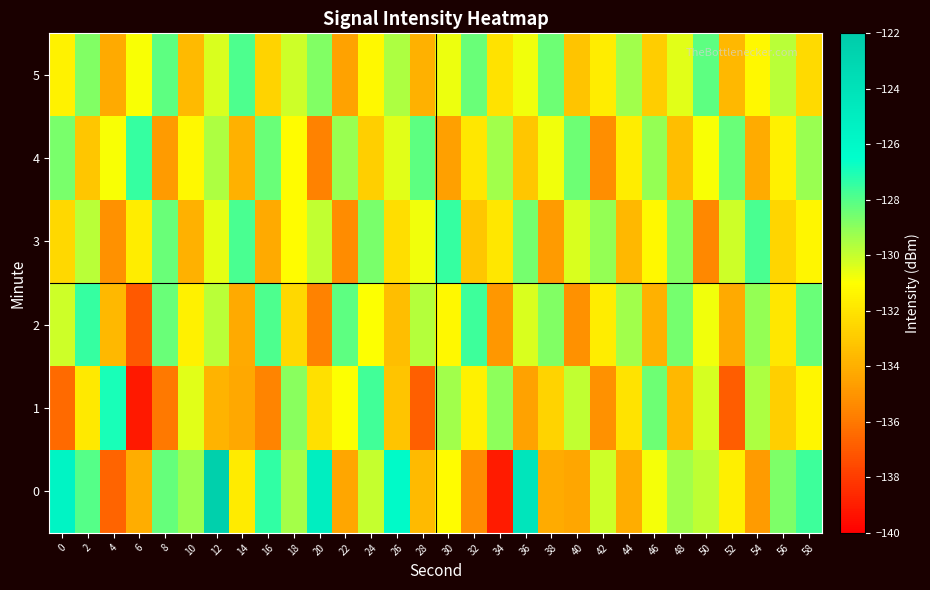

What is the difference between the highest and lowest values at 16?

8.3